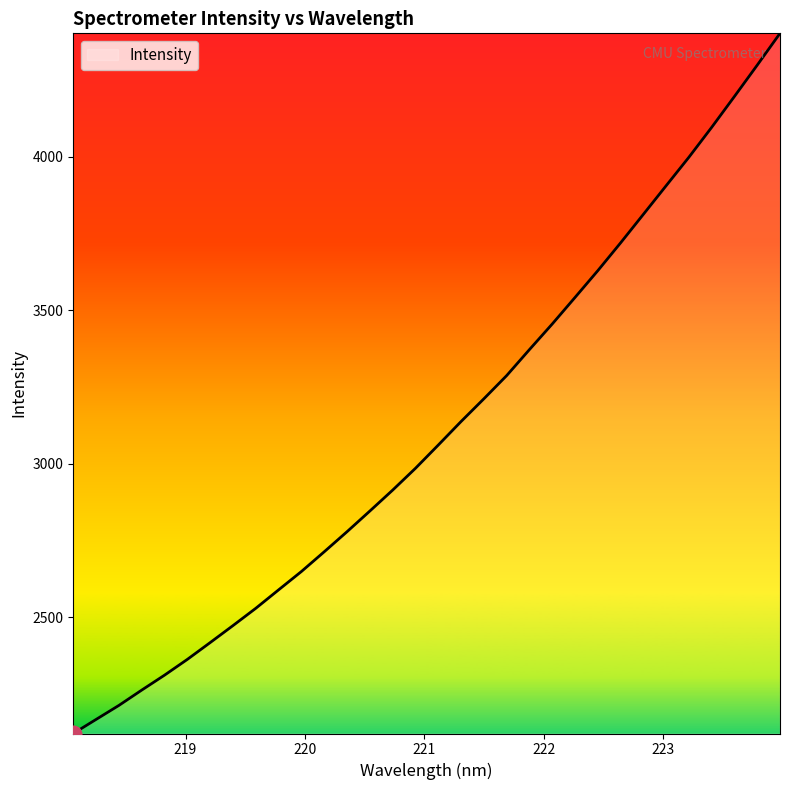

What is the greatest value displayed?

4403.0